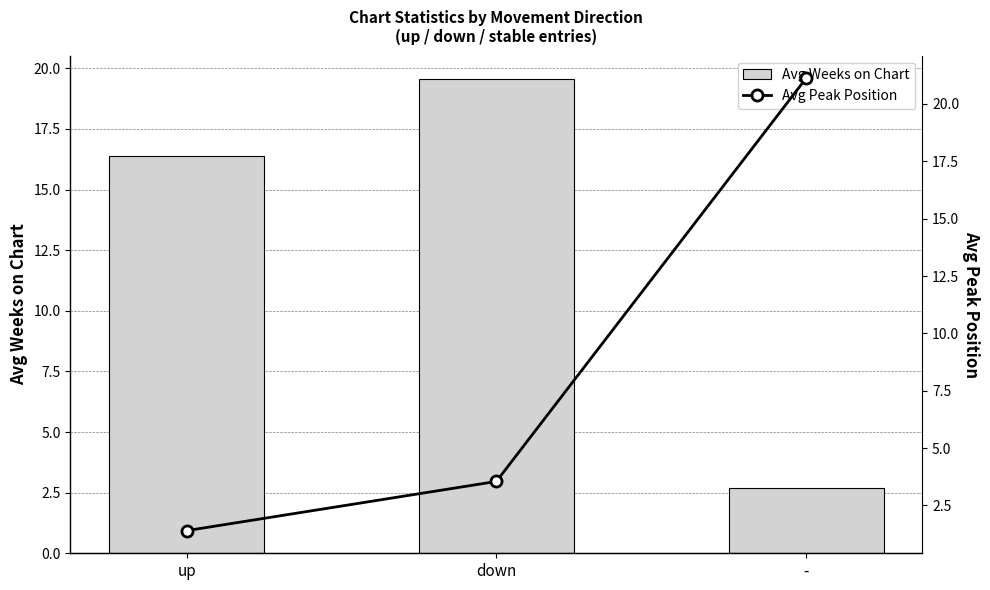

Is the value of Avg Peak Position at up greater than the value of Avg Weeks on Chart at -?

No